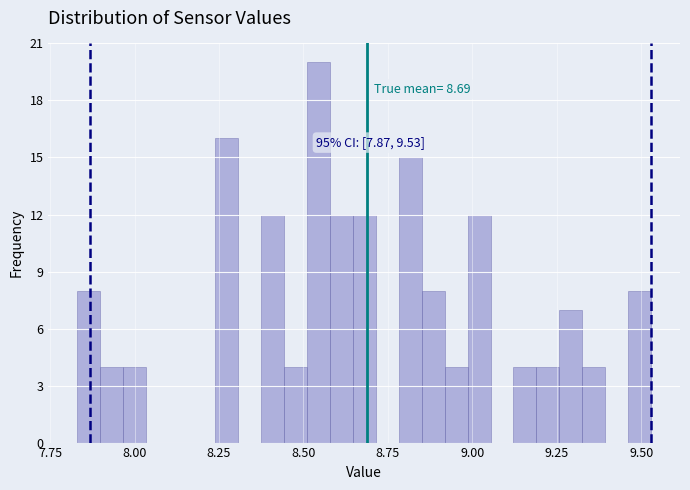

Read against the x-axis, roughly where is the centre of the tallest bar?

8.55